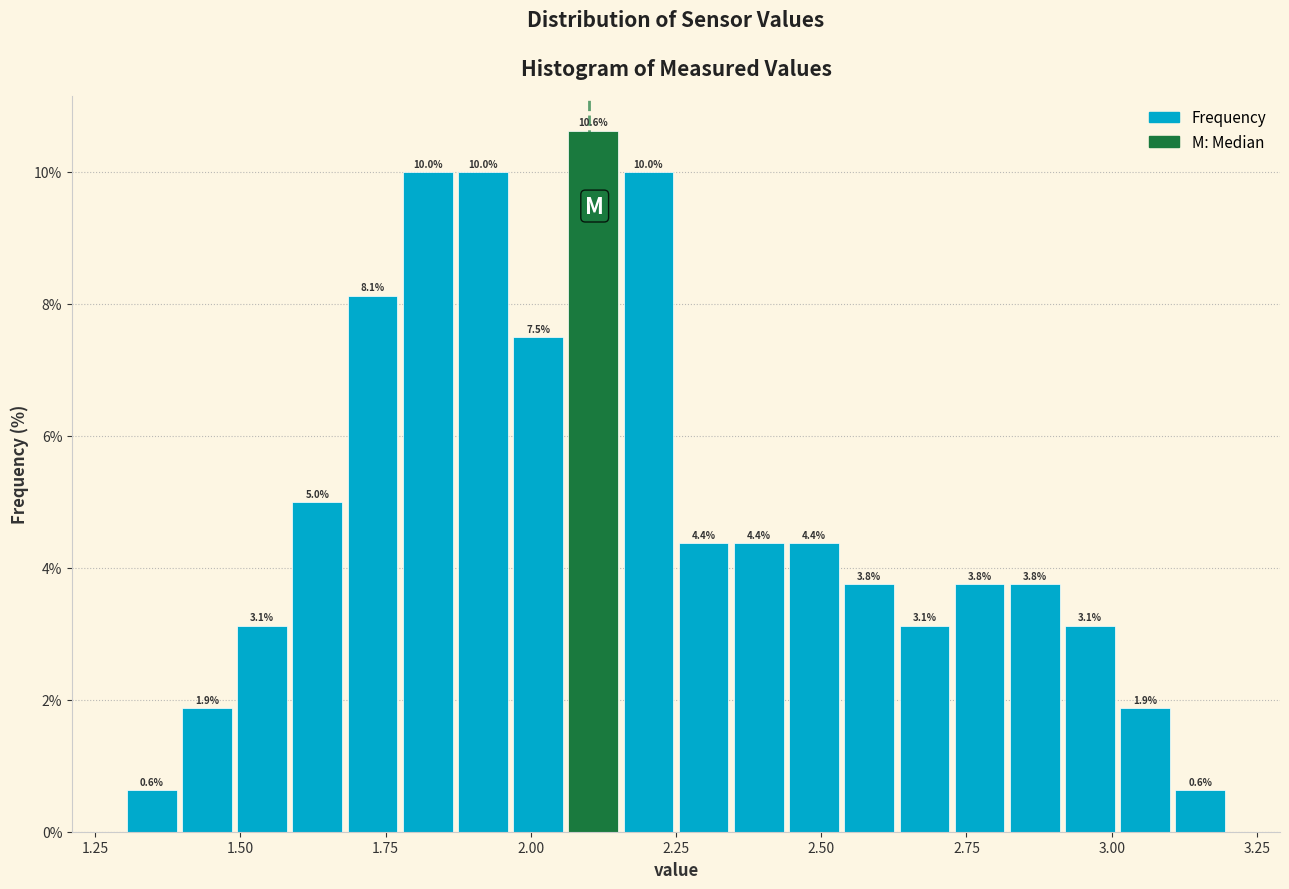

Read against the x-axis, roughly where is the centre of the tallest bar?

2.10